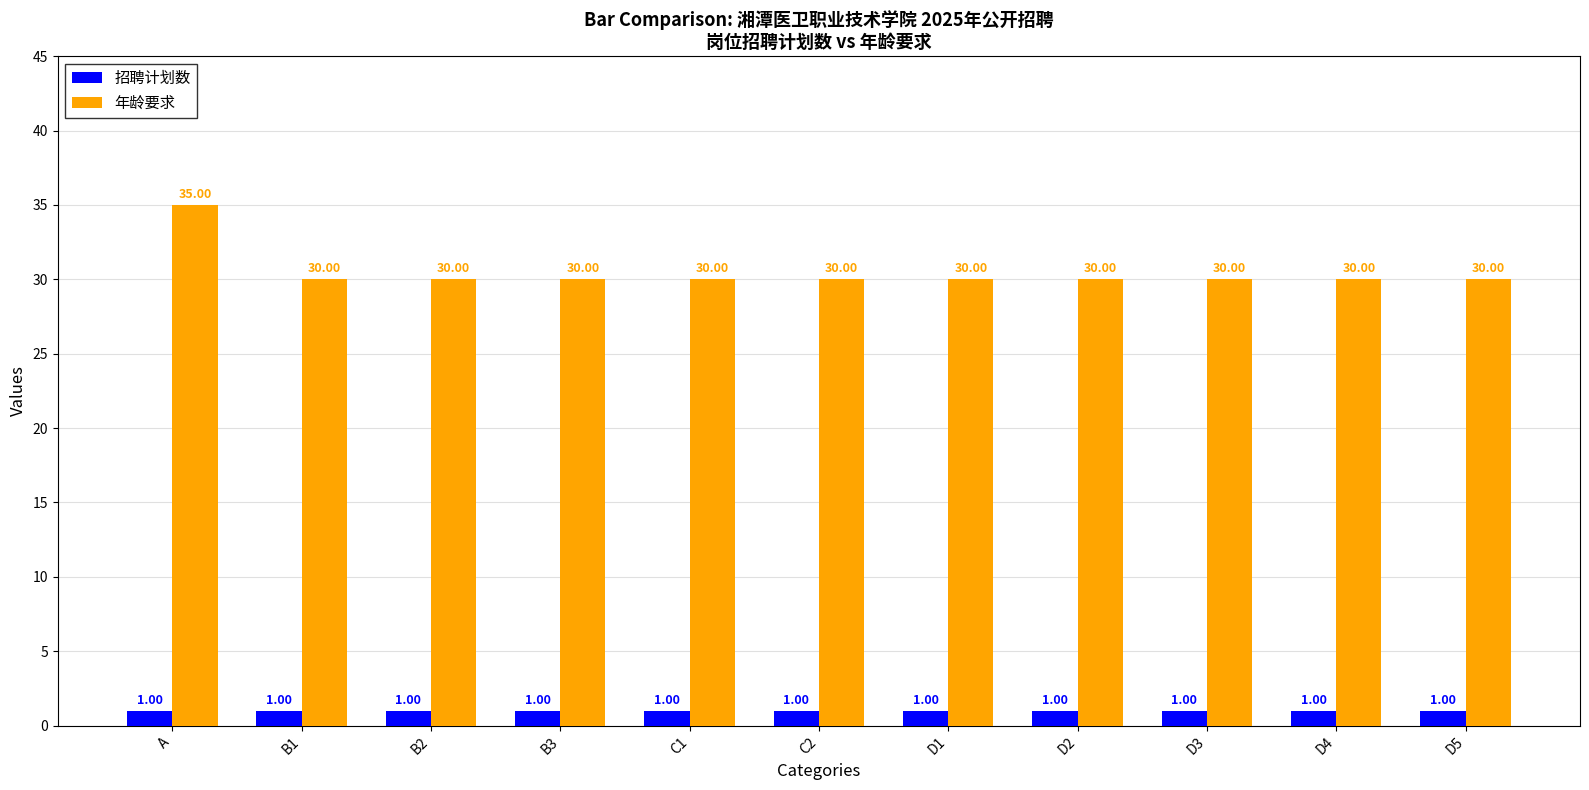

Which series has the widest spread of values?

年龄要求